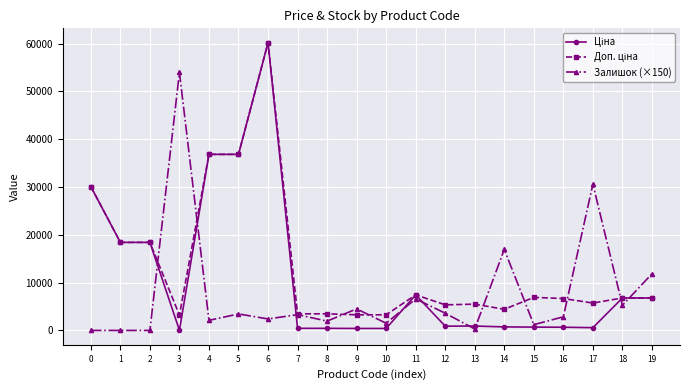

True or false: Залишок (×150) has more than 2 interior local peaks.

True